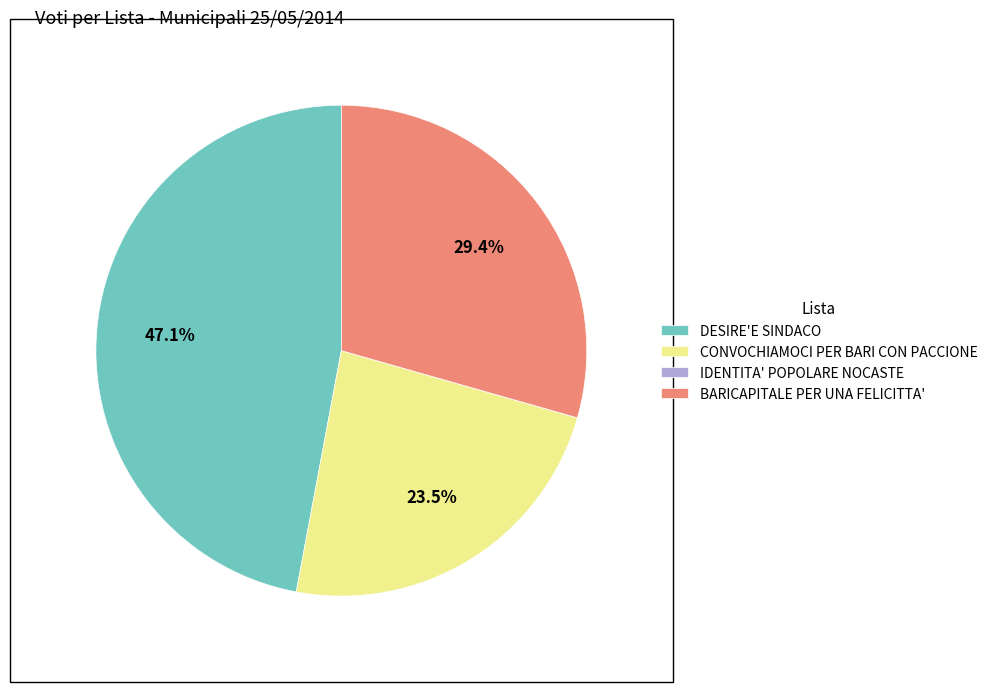

Which has a higher value, BARICAPITALE PER UNA FELICITTA' or CONVOCHIAMOCI PER BARI CON PACCIONE?

BARICAPITALE PER UNA FELICITTA'